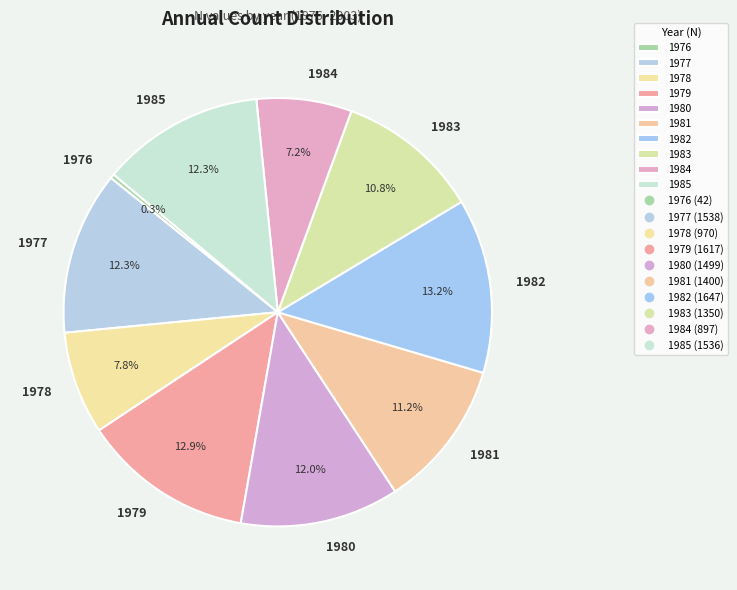

What portion of the pie excludes 1977?

87.7%